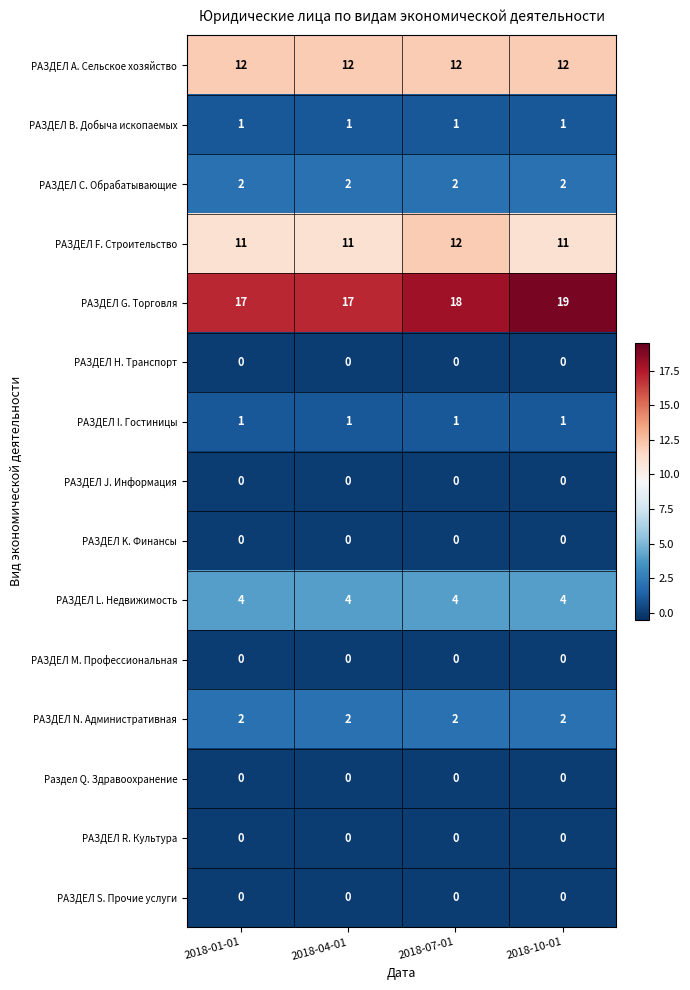

Is it true that РАЗДЕЛ L. Недвижимость equals 2 at 2018-10-01?

False